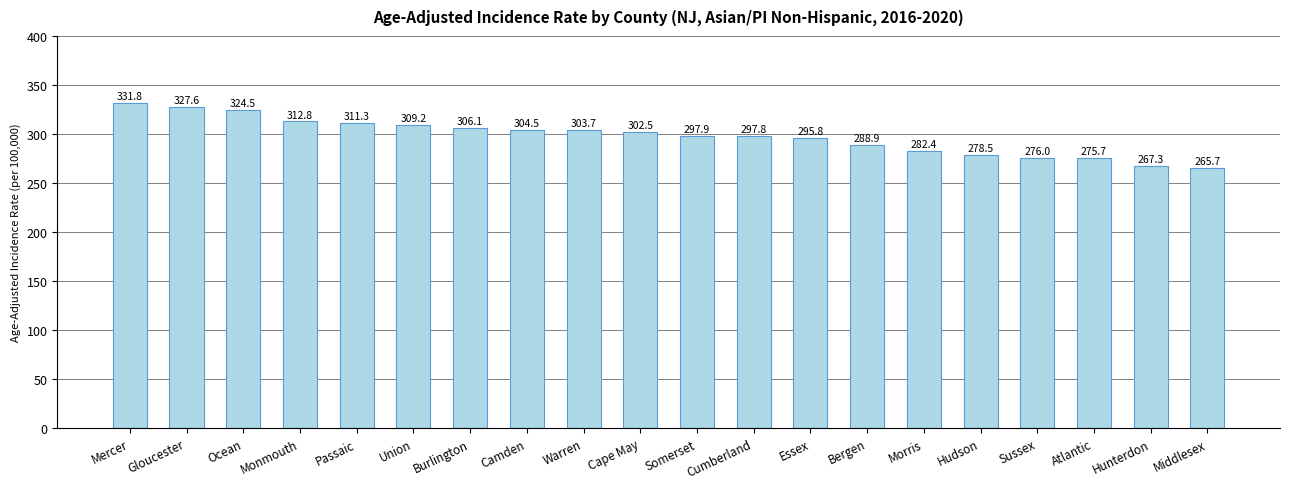

What is the average value?

298.0